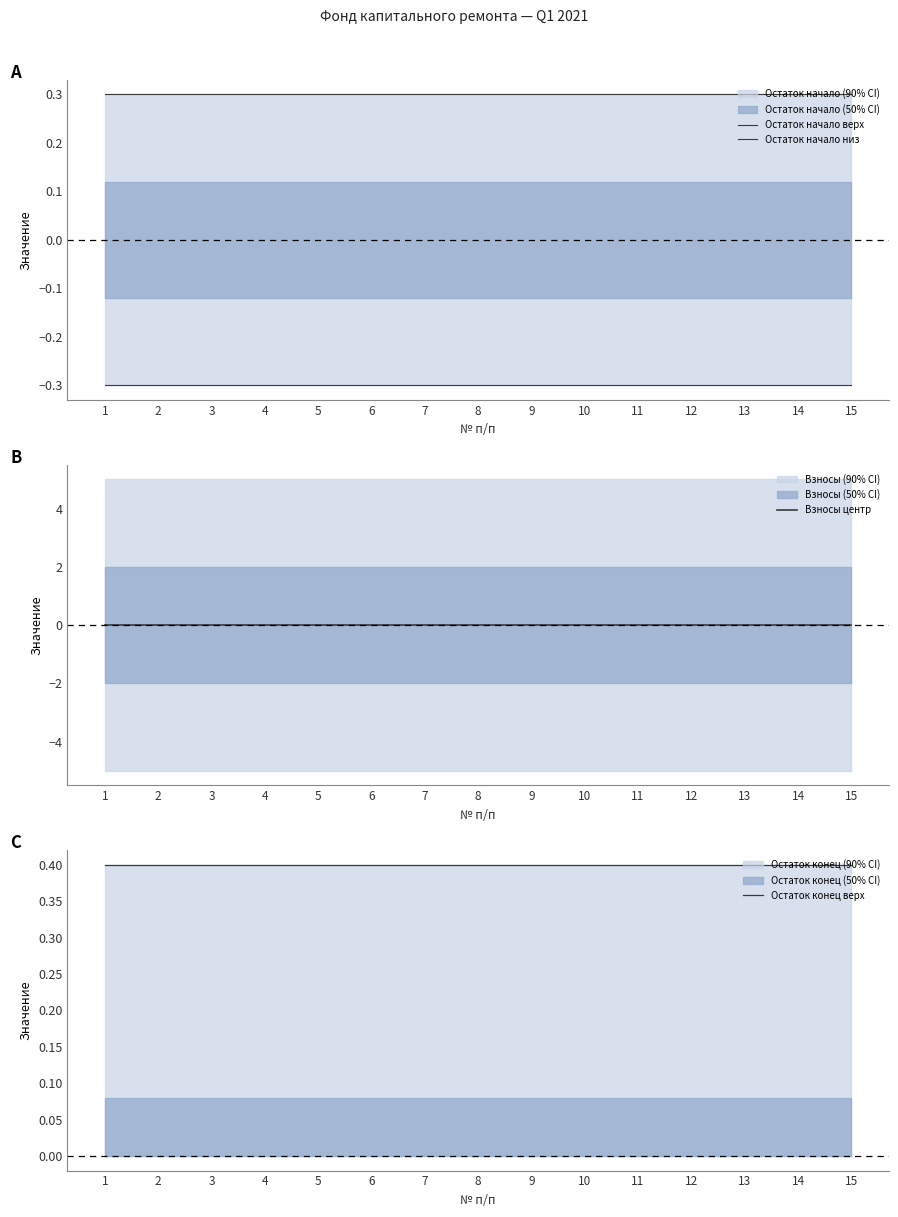

True or false: Остаток начало низ has a value of -0.3 at 11.

True